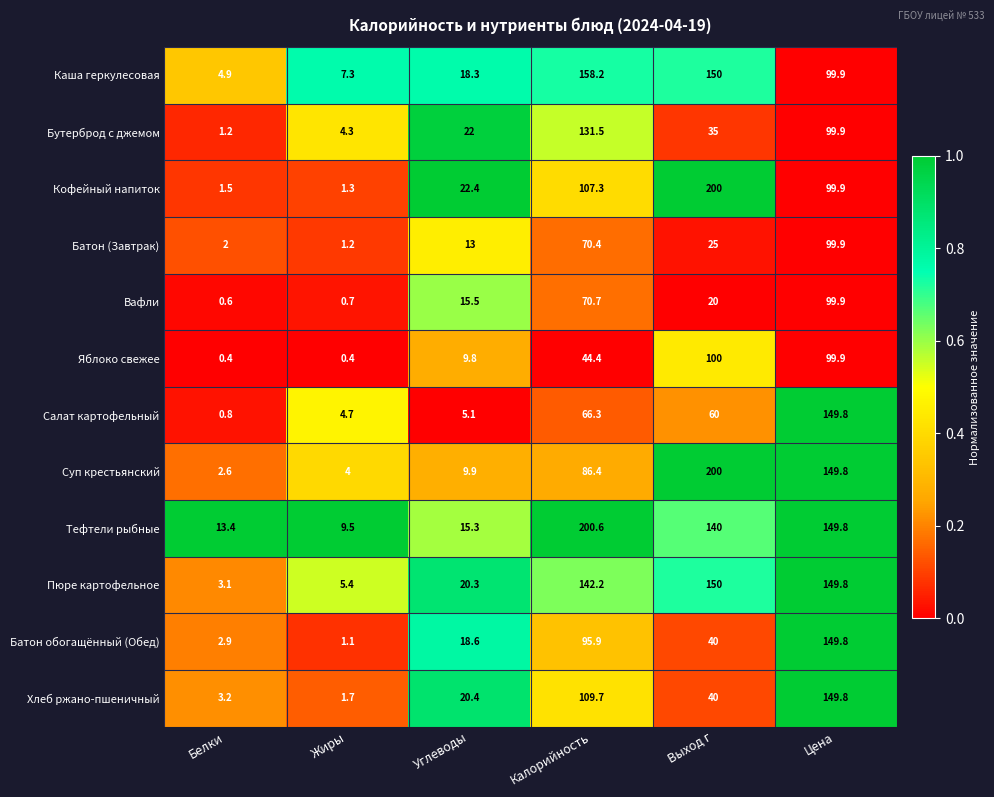

What is the total value across all series at Цена?

1498.2